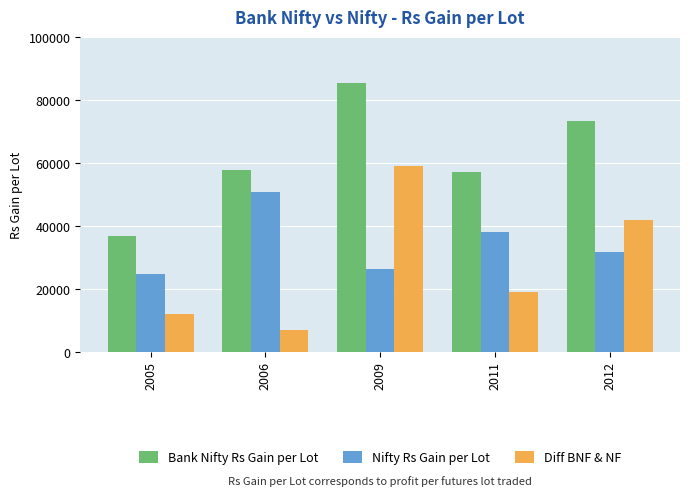

At which label does Nifty Rs Gain per Lot first exceed 31596?

2006